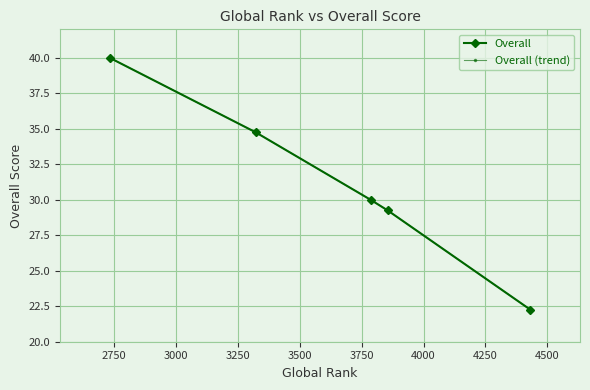

Reading left to right, transcribe all the data shown in this chart.

Overall: 40.0	34.8	30.0	29.2	22.2
Overall (trend): 40.0	34.8	30.0	29.2	22.2